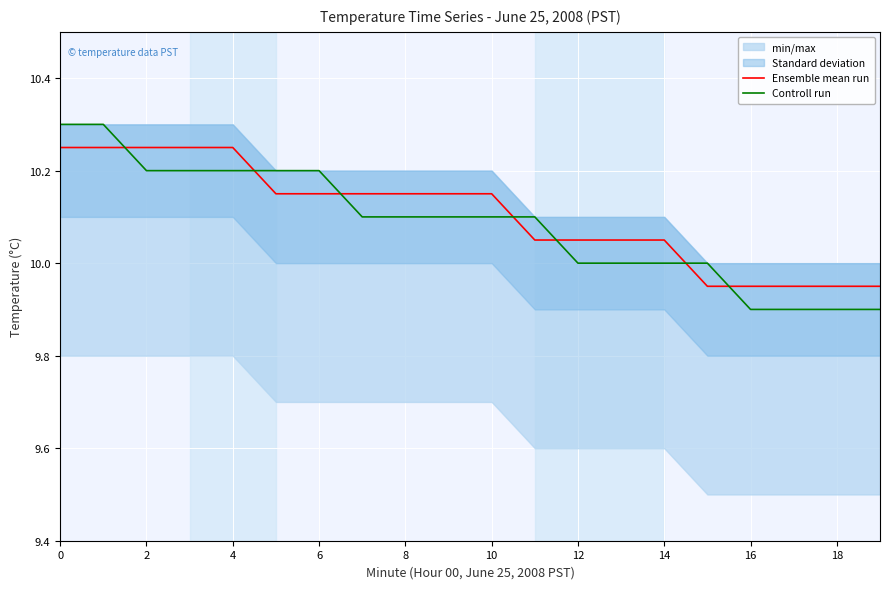

At 14, list the series in order from largest to smallest.

Ensemble mean run, Controll run